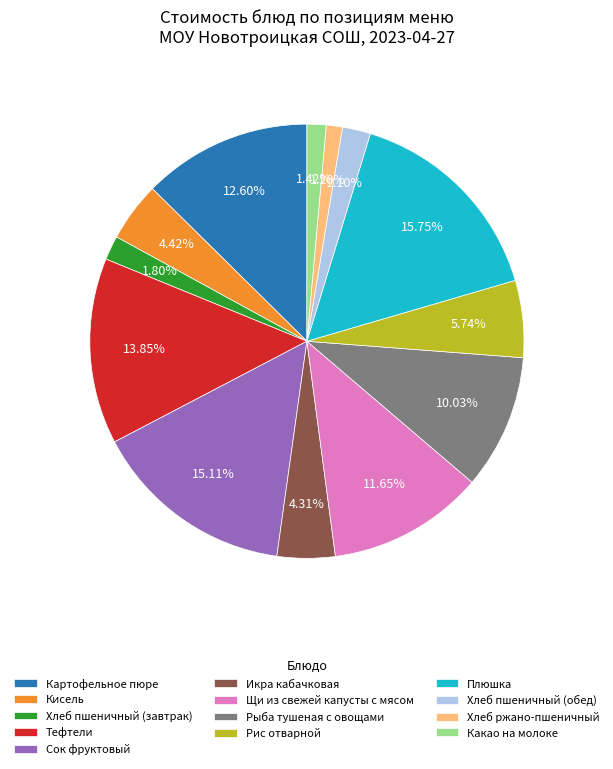

The Хлеб ржано-пшеничный slice represents 1% of the pie. True or false?

True